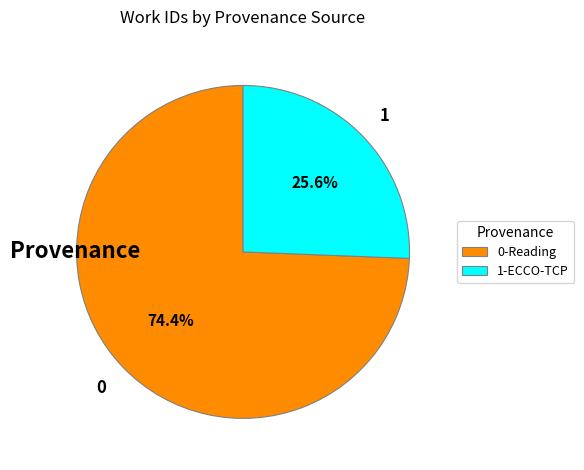

What is the ratio of the value at 1-ECCO-TCP to the value at 0-Reading?

0.3